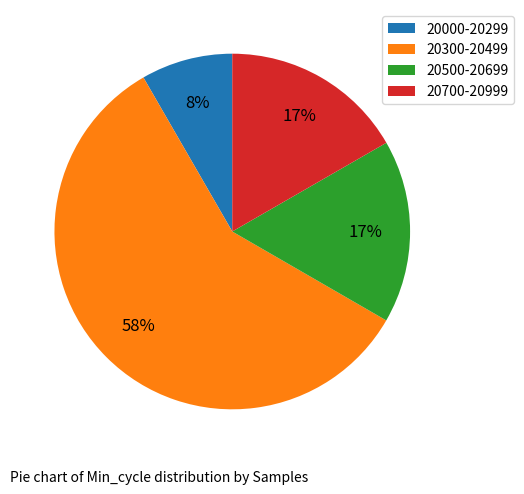

To the nearest percent, what portion does 20500-20699 represent?

17%